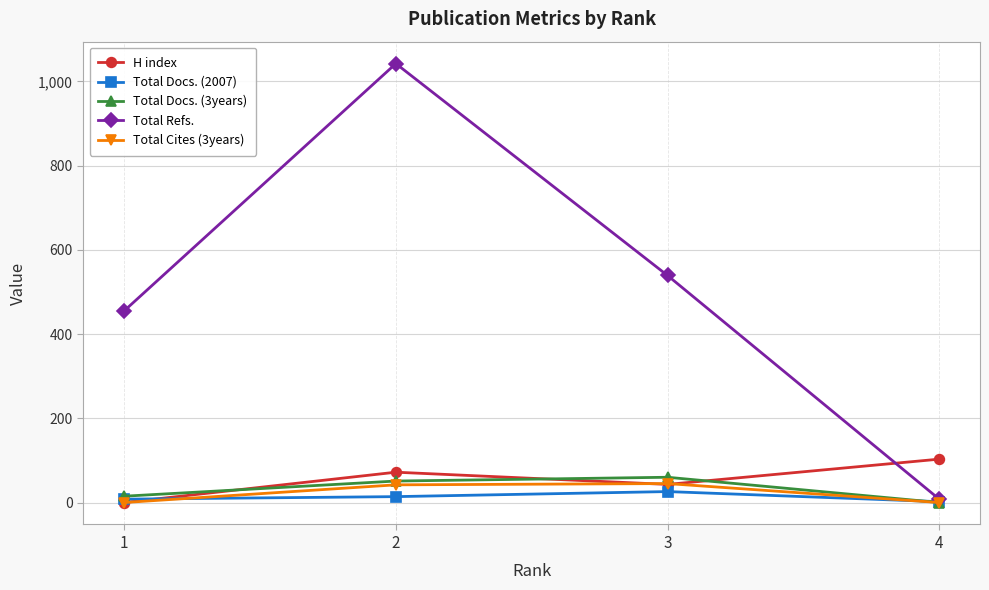

Count the H index values in the range 43 to 103.

3